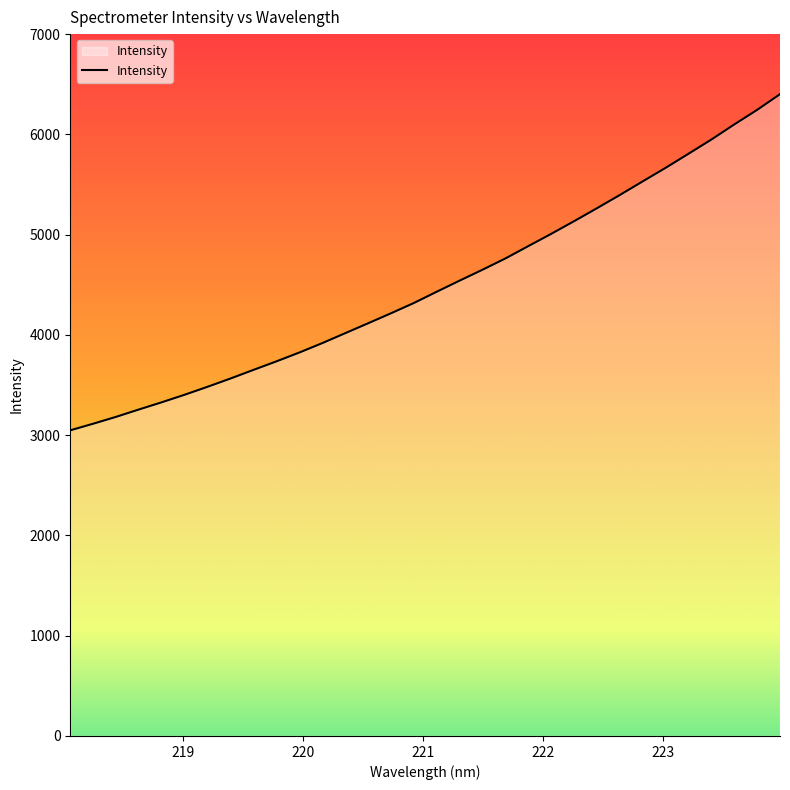

What is the maximum value shown in the chart?

6400.9